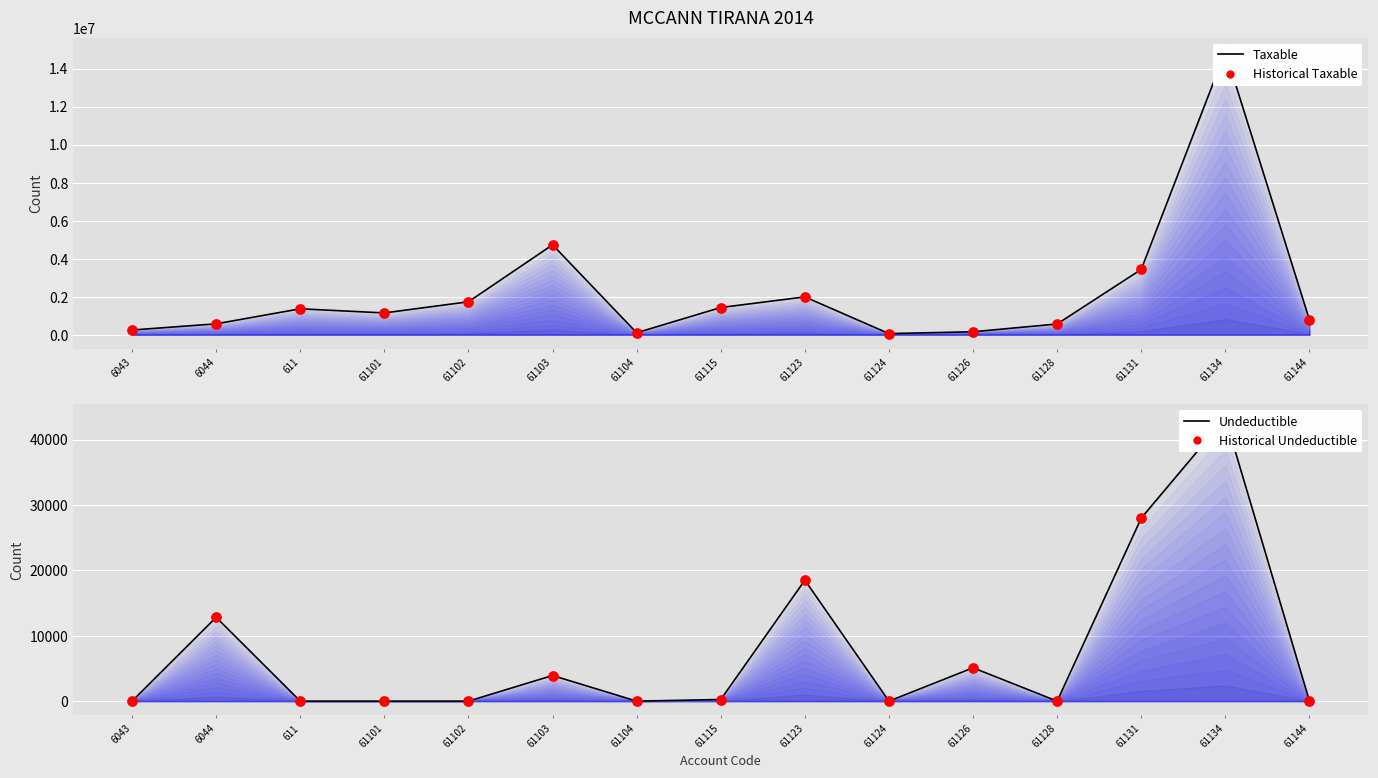

Which series contains the highest Y value?

Taxable (line)